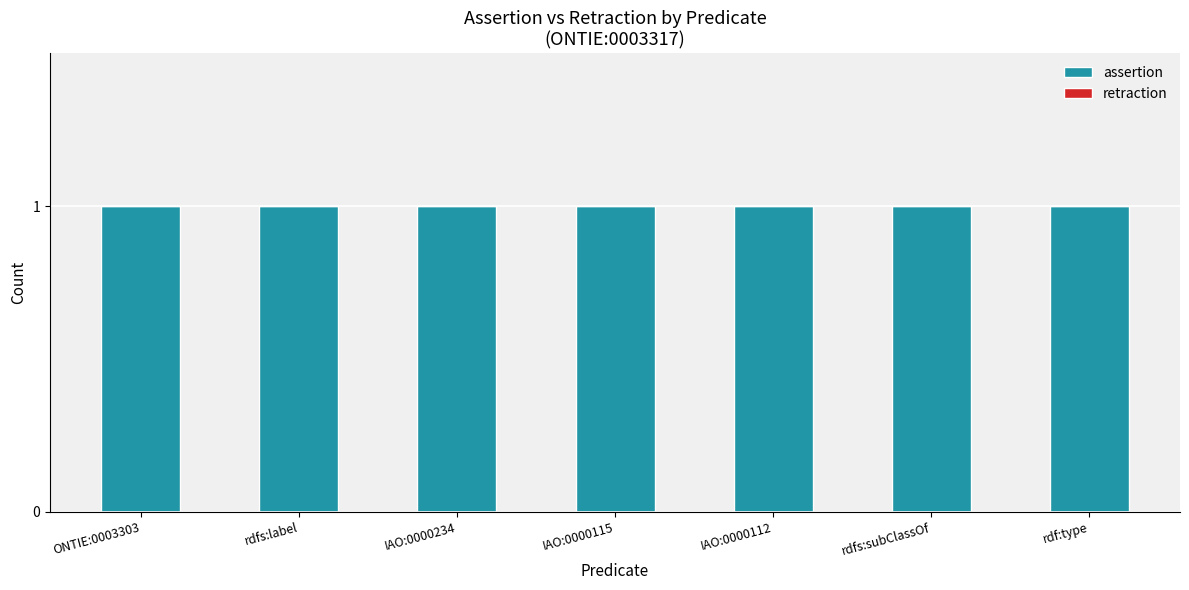

Which series has the widest spread of values?

assertion